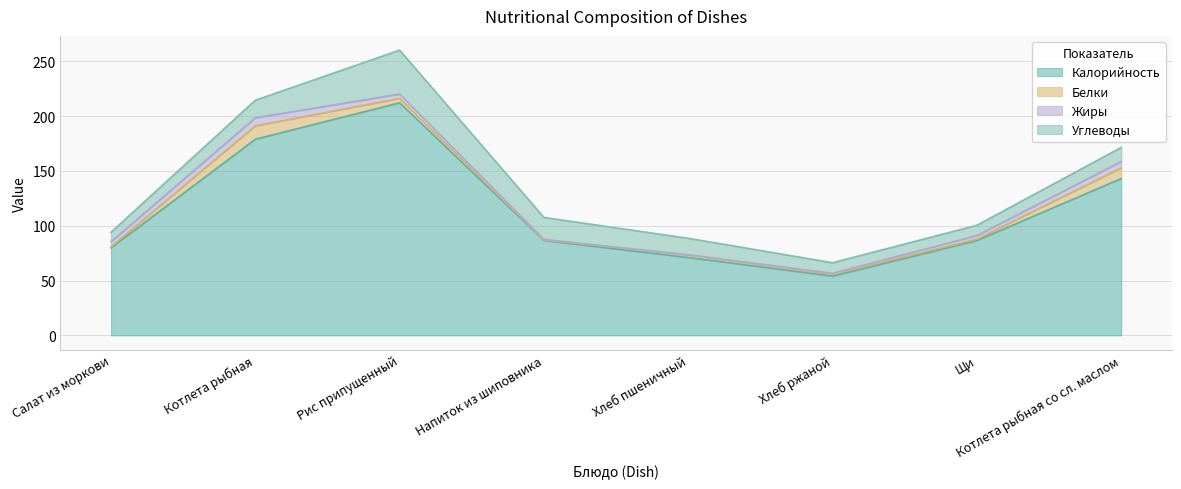

At which label is Углеводы closest to 24?

Напиток из шиповника